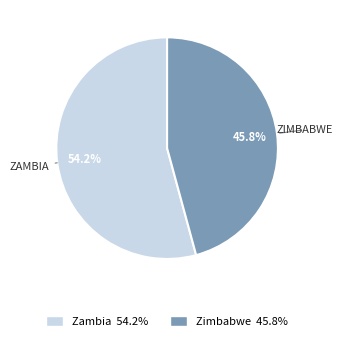

How many slices are in this pie chart?

2